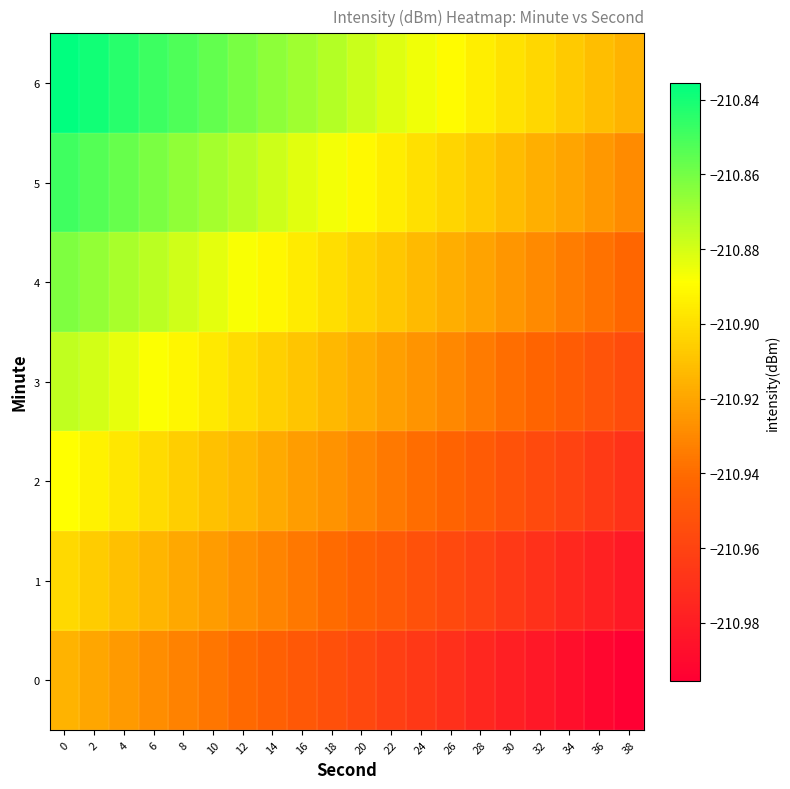

Reading left to right, extract all data points from this chart.

0: 0=-210.9	2=-210.9	4=-210.9	6=-210.9	8=-210.9	10=-210.9	12=-210.9	14=-210.9	16=-210.9	18=-211.0	20=-211.0	22=-211.0	24=-211.0	26=-211.0	28=-211.0	30=-211.0	32=-211.0	34=-211.0	36=-211.0	38=-211.0
1: 0=-210.9	2=-210.9	4=-210.9	6=-210.9	8=-210.9	10=-210.9	12=-210.9	14=-210.9	16=-210.9	18=-210.9	20=-210.9	22=-210.9	24=-211.0	26=-211.0	28=-211.0	30=-211.0	32=-211.0	34=-211.0	36=-211.0	38=-211.0
2: 0=-210.9	2=-210.9	4=-210.9	6=-210.9	8=-210.9	10=-210.9	12=-210.9	14=-210.9	16=-210.9	18=-210.9	20=-210.9	22=-210.9	24=-210.9	26=-210.9	28=-210.9	30=-211.0	32=-211.0	34=-211.0	36=-211.0	38=-211.0
3: 0=-210.9	2=-210.9	4=-210.9	6=-210.9	8=-210.9	10=-210.9	12=-210.9	14=-210.9	16=-210.9	18=-210.9	20=-210.9	22=-210.9	24=-210.9	26=-210.9	28=-210.9	30=-210.9	32=-210.9	34=-210.9	36=-211.0	38=-211.0
4: 0=-210.9	2=-210.9	4=-210.9	6=-210.9	8=-210.9	10=-210.9	12=-210.9	14=-210.9	16=-210.9	18=-210.9	20=-210.9	22=-210.9	24=-210.9	26=-210.9	28=-210.9	30=-210.9	32=-210.9	34=-210.9	36=-210.9	38=-210.9
5: 0=-210.8	2=-210.9	4=-210.9	6=-210.9	8=-210.9	10=-210.9	12=-210.9	14=-210.9	16=-210.9	18=-210.9	20=-210.9	22=-210.9	24=-210.9	26=-210.9	28=-210.9	30=-210.9	32=-210.9	34=-210.9	36=-210.9	38=-210.9
6: 0=-210.8	2=-210.8	4=-210.8	6=-210.8	8=-210.9	10=-210.9	12=-210.9	14=-210.9	16=-210.9	18=-210.9	20=-210.9	22=-210.9	24=-210.9	26=-210.9	28=-210.9	30=-210.9	32=-210.9	34=-210.9	36=-210.9	38=-210.9